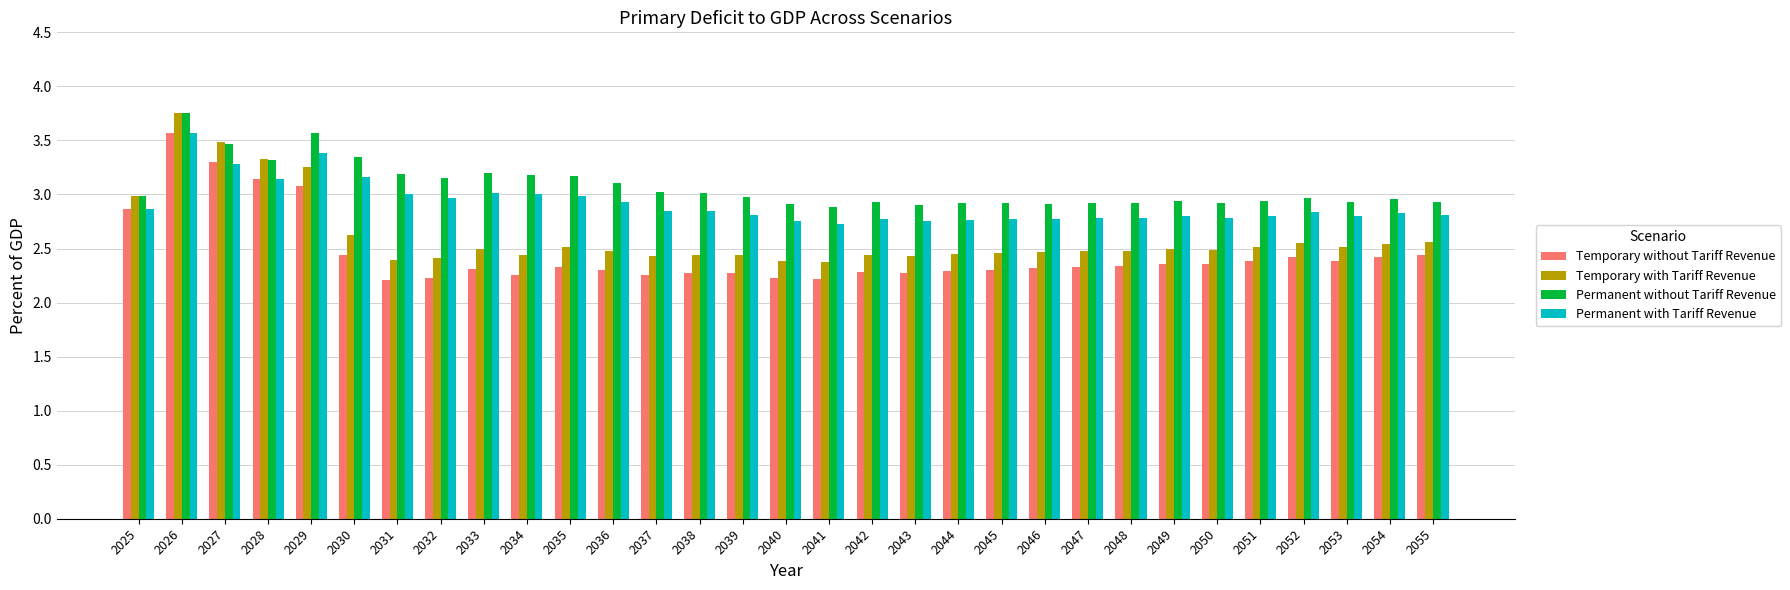

True or false: Permanent without Tariff Revenue has a value of 5.8 at 2030.

False